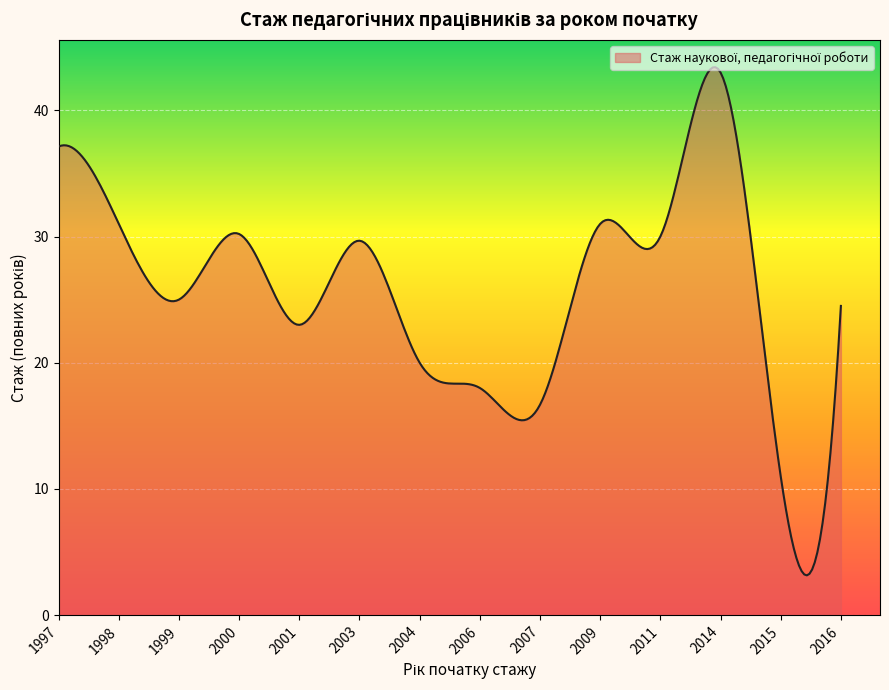

What is the difference between the maximum and minimum values?

40.3